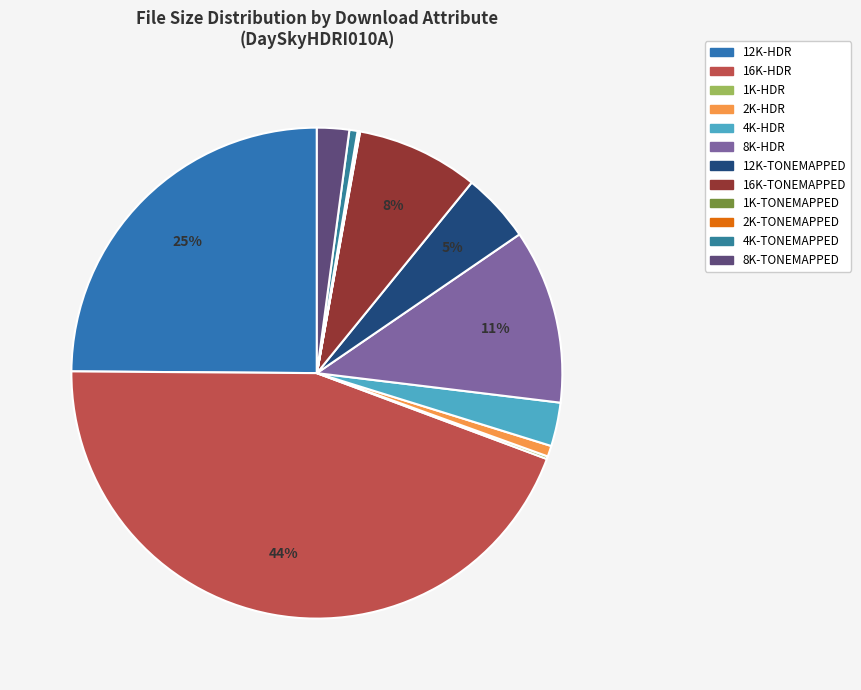

Is it true that 1K-TONEMAPPED is 0% of the pie?

True